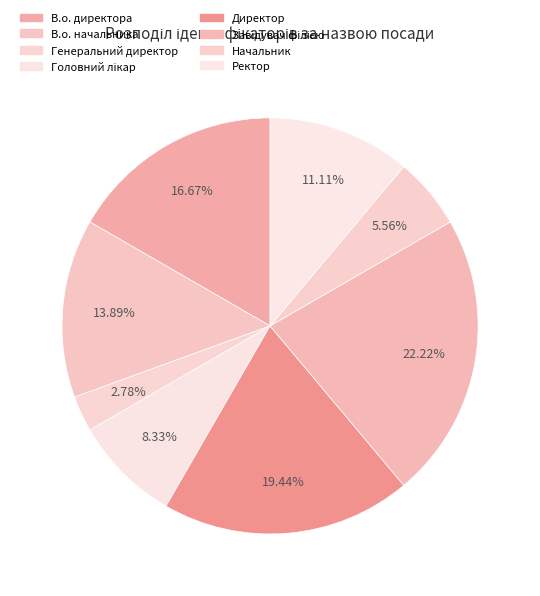

How many slices are in this pie chart?

8